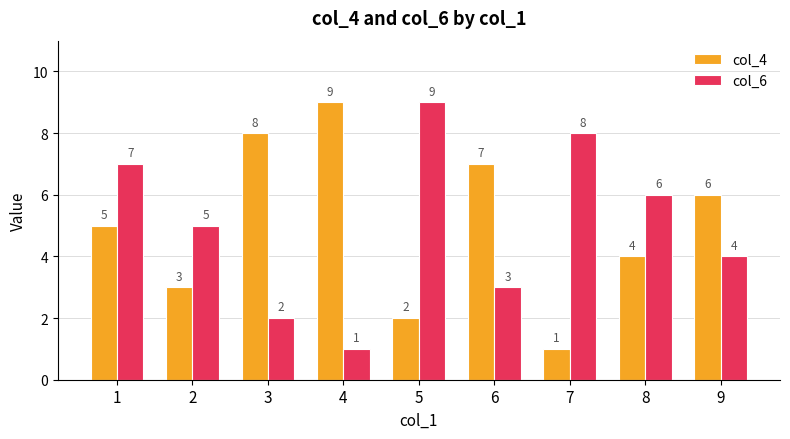

Rank the series at 4 from lowest to highest value.

col_6, col_4